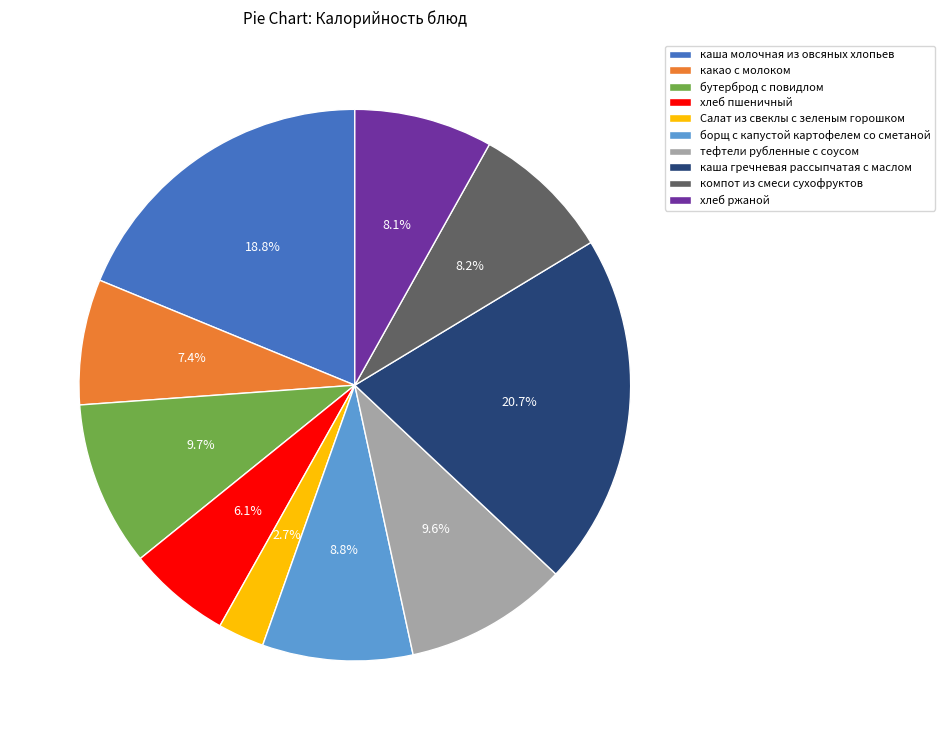

Is there any slice that represents more than half of the pie?

No